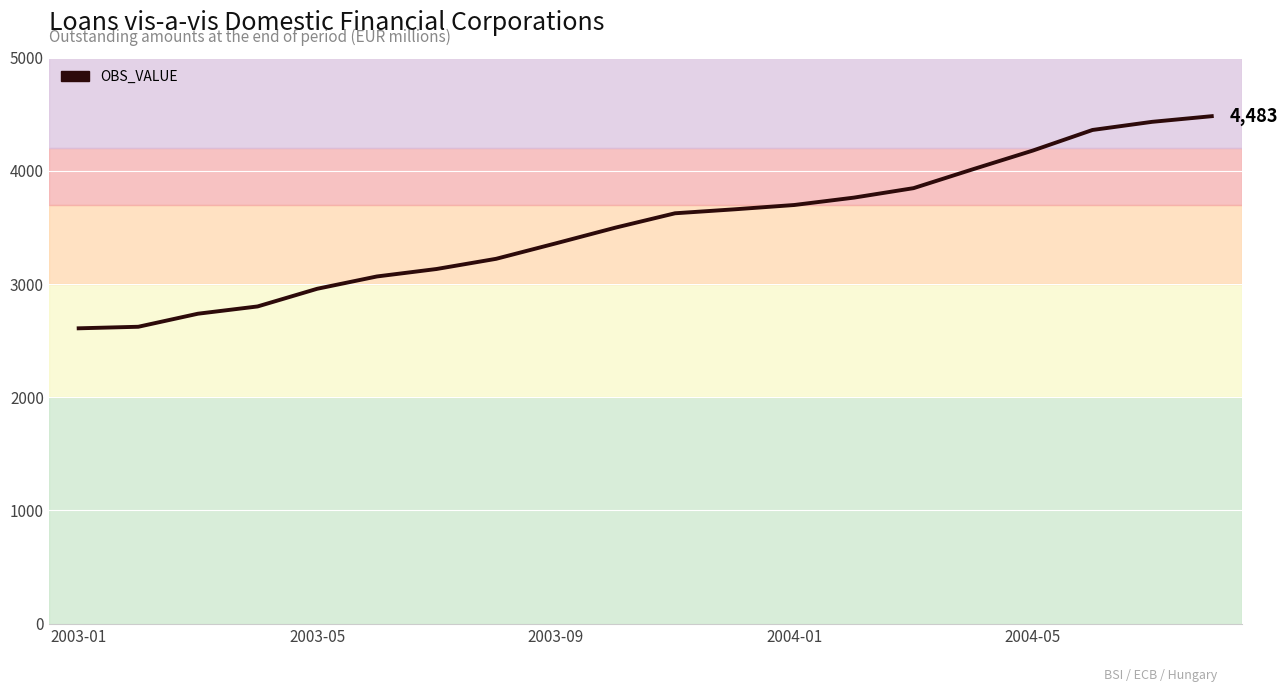

Count the number of values greater than 3625.

10